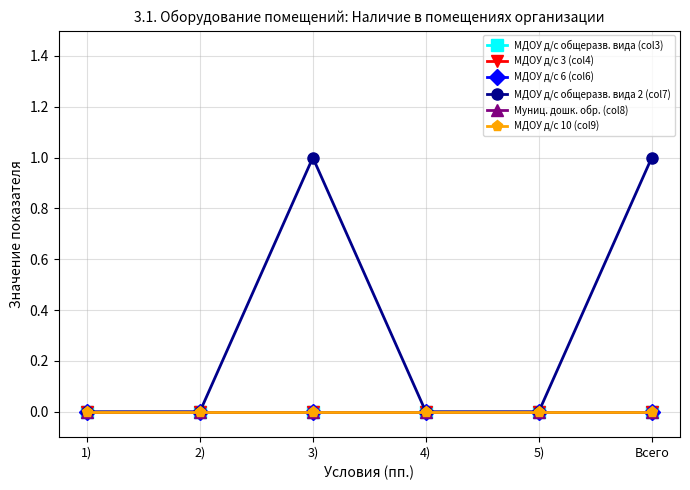

How many lines are shown in the chart?

6